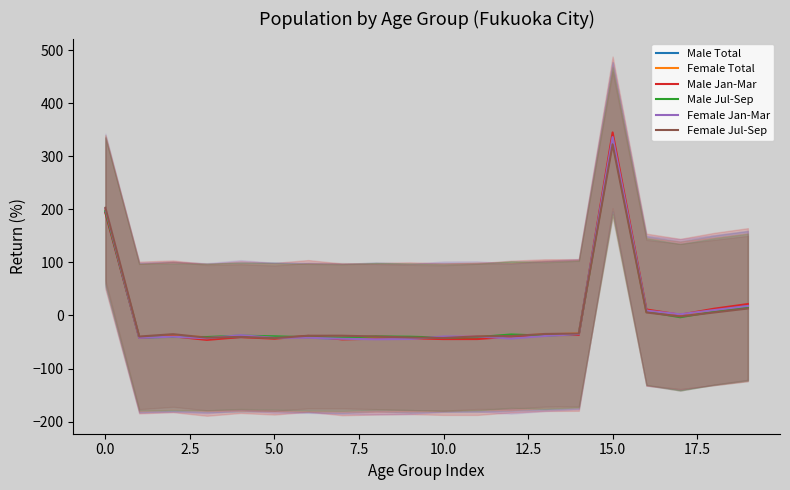

True or false: Female Jul-Sep has a value of -34.9 at 13.

True